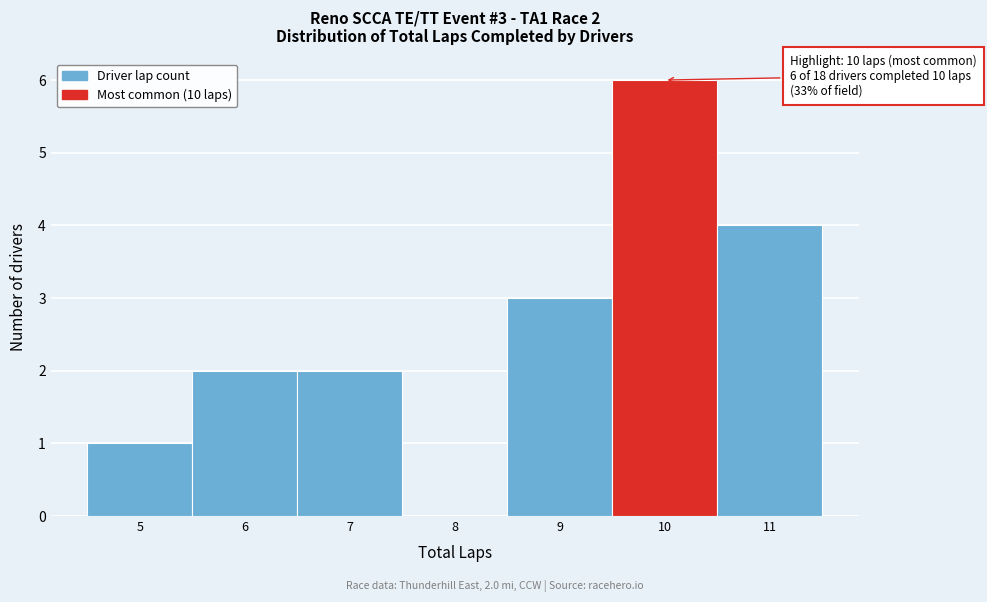

Which range on the x-axis has the tallest bar?

9.5 to 10.5